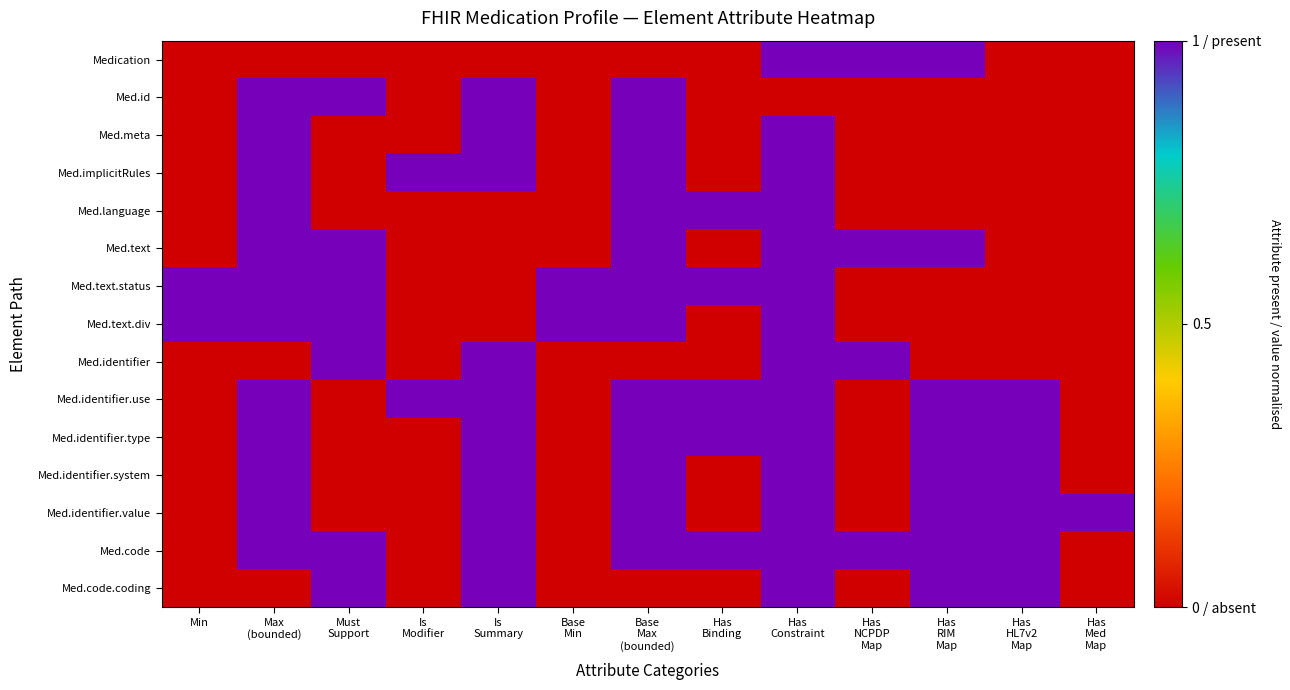

Between Has Constraint and Has RIM Map, which series saw the biggest shift?

Med.meta